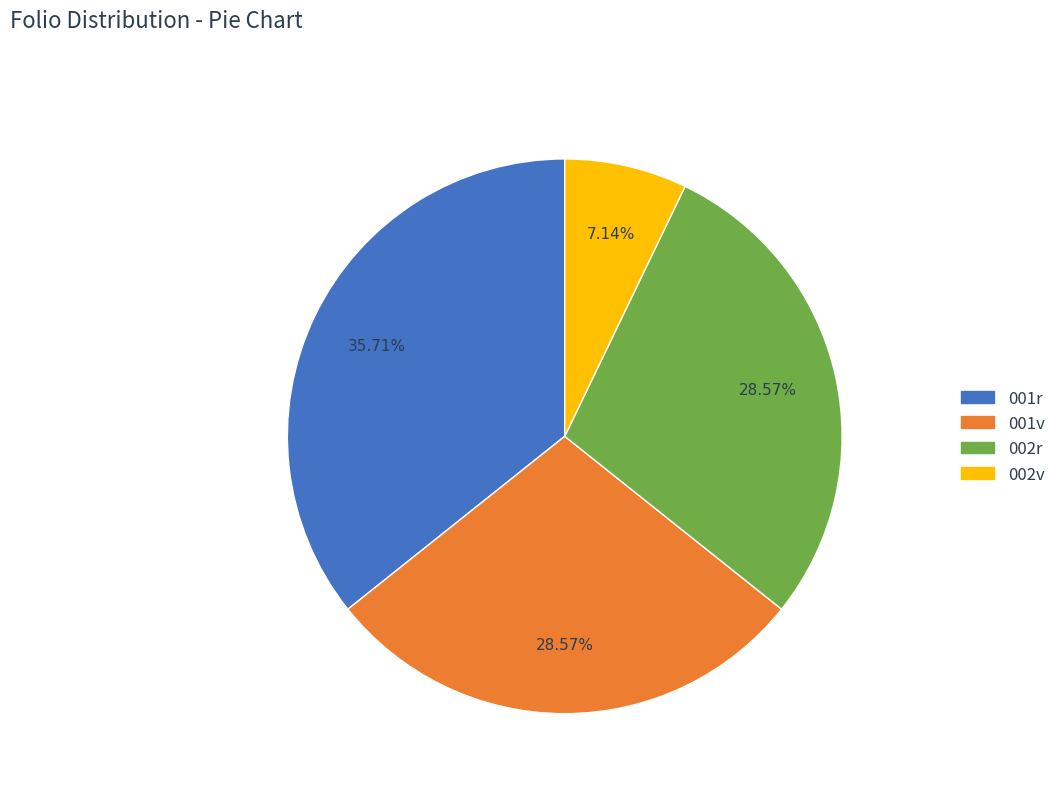

Does 002v represent more than half of the total?

No